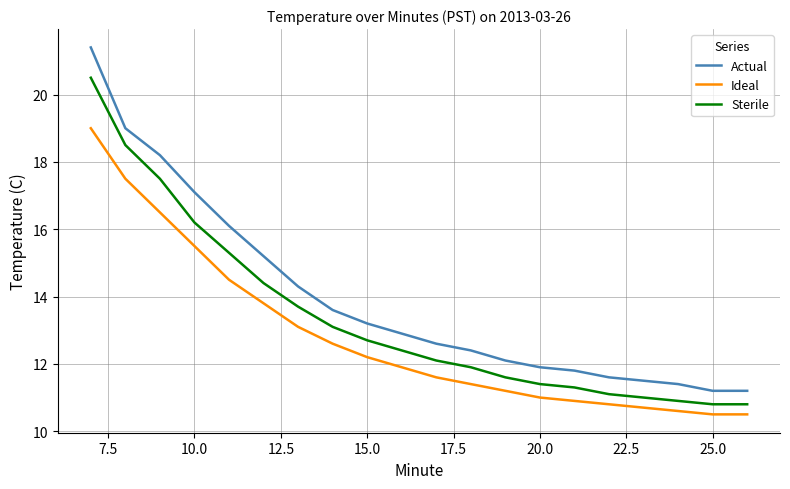

True or false: Ideal and Actual cross at least once.

False